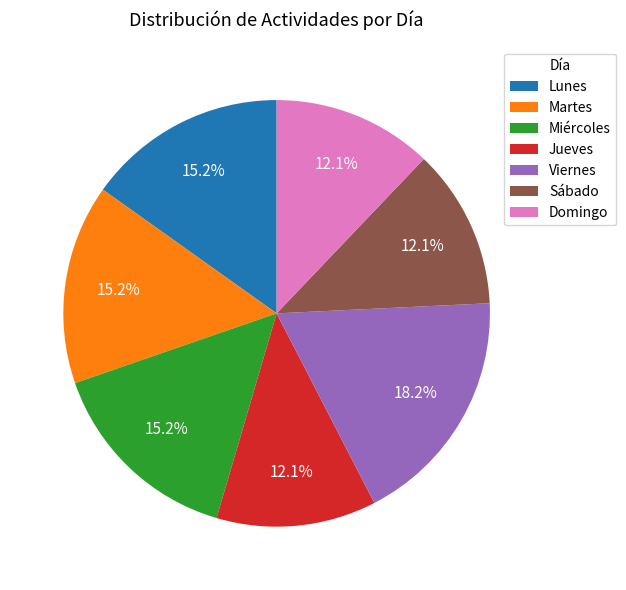

Approximately how many times larger is the value at Viernes compared to Sábado?

1.5